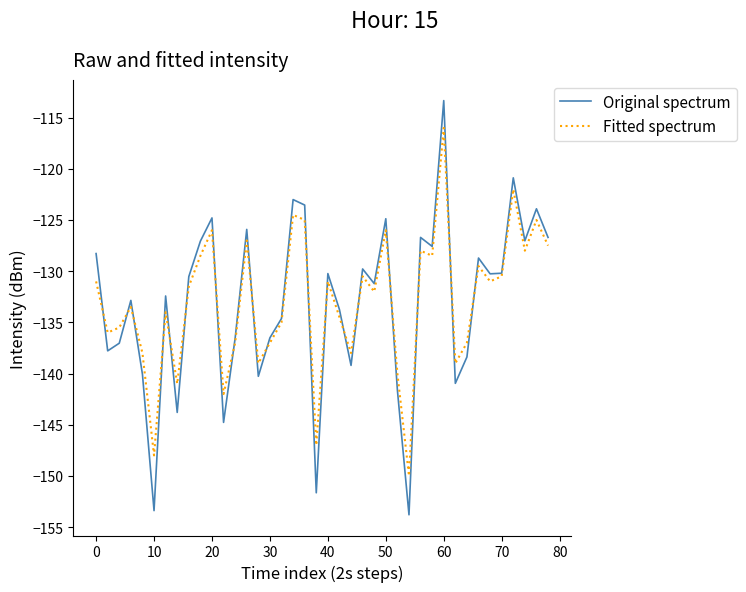

What is the greatest value displayed?

-113.3